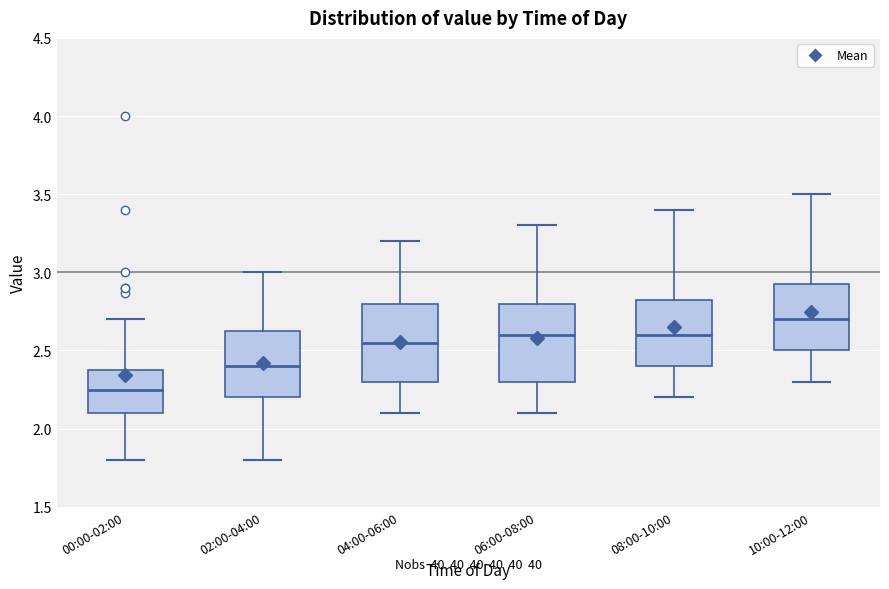

Reading left to right, transcribe this box plot: for each box, give where its median line is, the range the box spans, and where its two whiskers end, as read against the y-axis. The values are not printed on the chart, so give them approximately, as read against the axis.

00:00-02:00: median 2.25, box 2.10 to 2.40, whiskers 1.80 to 2.70
02:00-04:00: median 2.40, box 2.20 to 2.65, whiskers 1.80 to 3.00
04:00-06:00: median 2.55, box 2.30 to 2.80, whiskers 2.10 to 3.20
06:00-08:00: median 2.60, box 2.30 to 2.80, whiskers 2.10 to 3.30
08:00-10:00: median 2.60, box 2.40 to 2.85, whiskers 2.20 to 3.40
10:00-12:00: median 2.70, box 2.50 to 2.95, whiskers 2.30 to 3.50